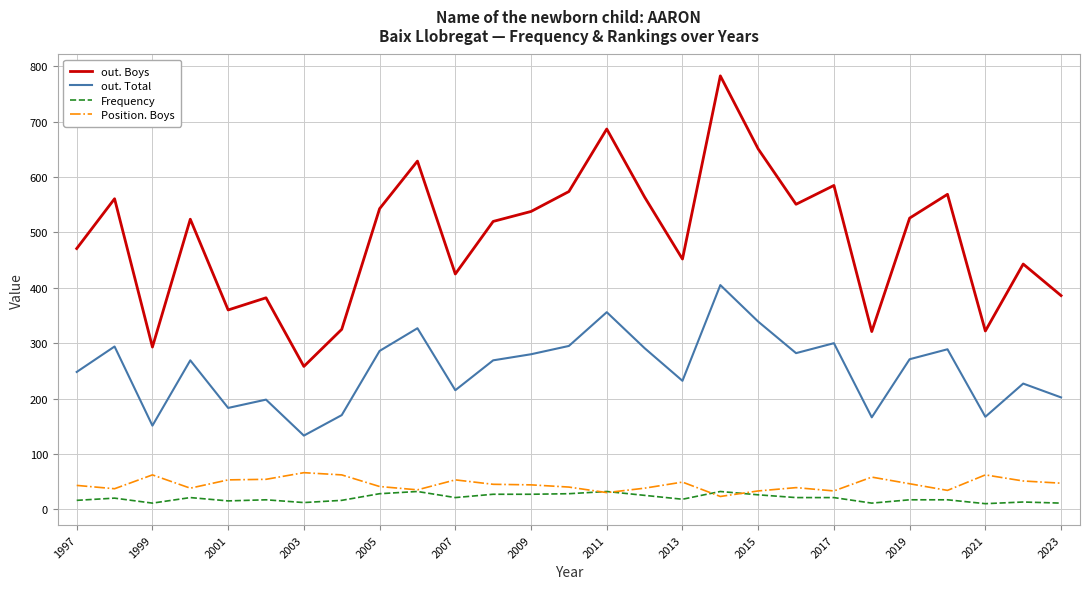

Which series has the largest total across all categories?

out. Boys